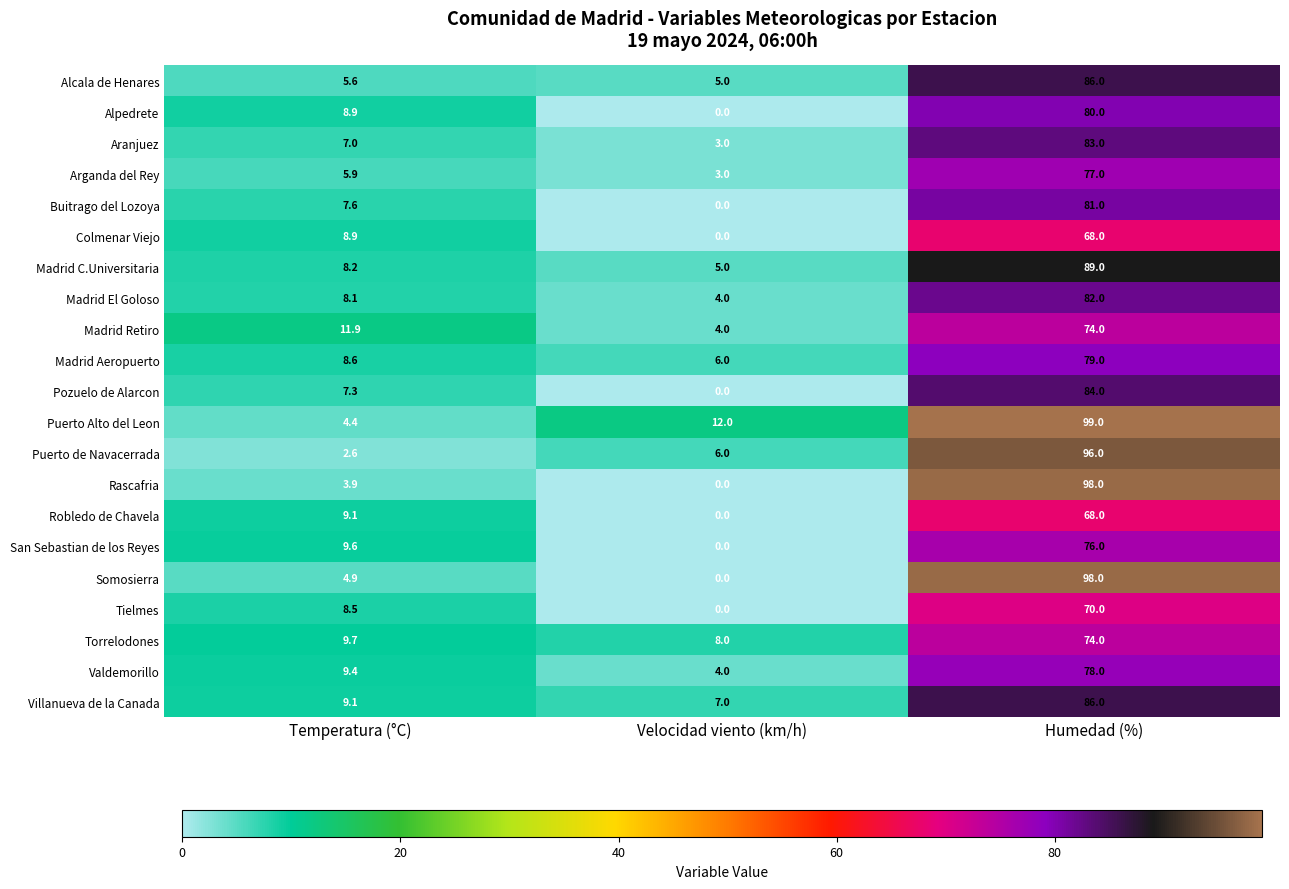

Between Temperatura (°C) and Velocidad viento (km/h), which series saw the biggest shift?

San Sebastian de los Reyes